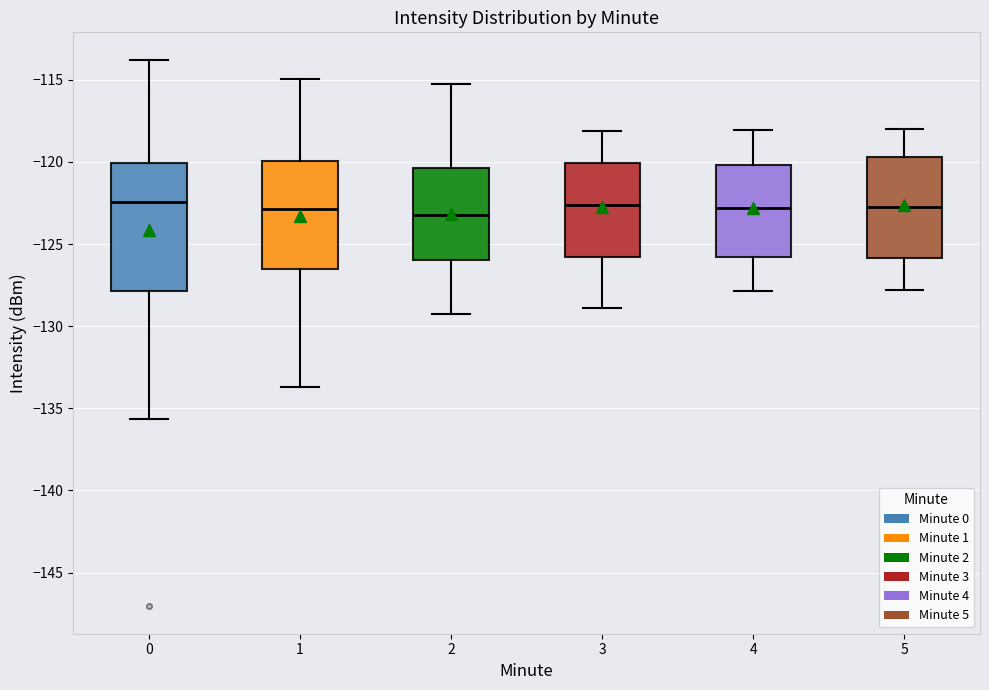

Reading left to right, transcribe this box plot: for each box, give where its median line is, the range the box spans, and where its two whiskers end, as read against the y-axis. The values are not printed on the chart, so give them approximately, as read against the axis.

0: median -122.5, box -128.0 to -120.0, whiskers -135.5 to -114.0
1: median -123.0, box -126.5 to -120.0, whiskers -133.5 to -115.0
2: median -123.0, box -126.0 to -120.5, whiskers -129.0 to -115.0
3: median -122.5, box -126.0 to -120.0, whiskers -129.0 to -118.0
4: median -123.0, box -126.0 to -120.0, whiskers -128.0 to -118.0
5: median -122.5, box -126.0 to -119.5, whiskers -128.0 to -118.0